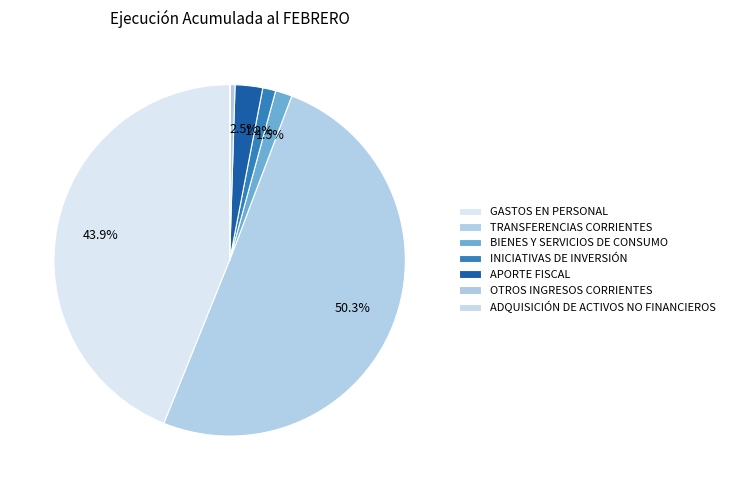

How many segments does this pie chart have?

7